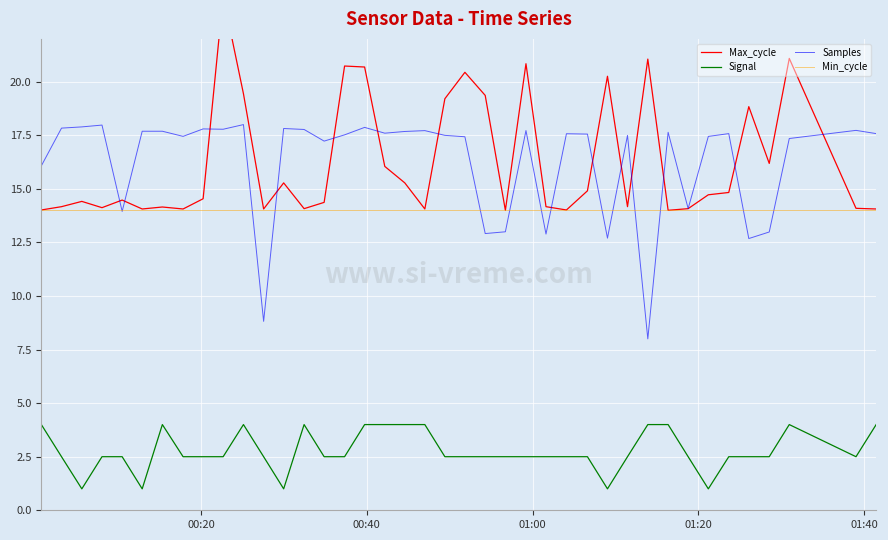

How many times do Samples and Min_cycle cross each other?

14